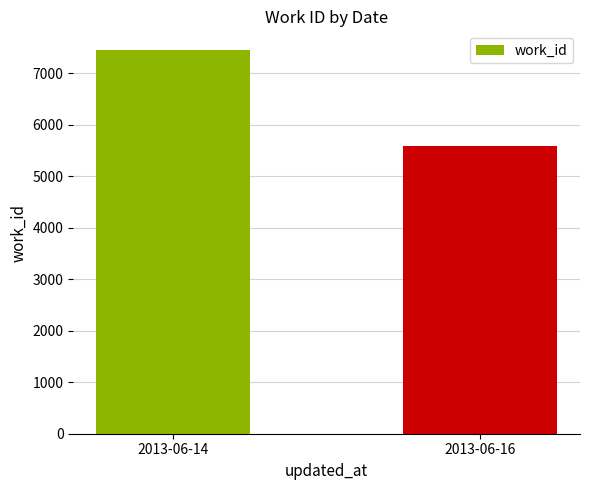

What is the change in value from 2013-06-14 to 2013-06-16?

-1860